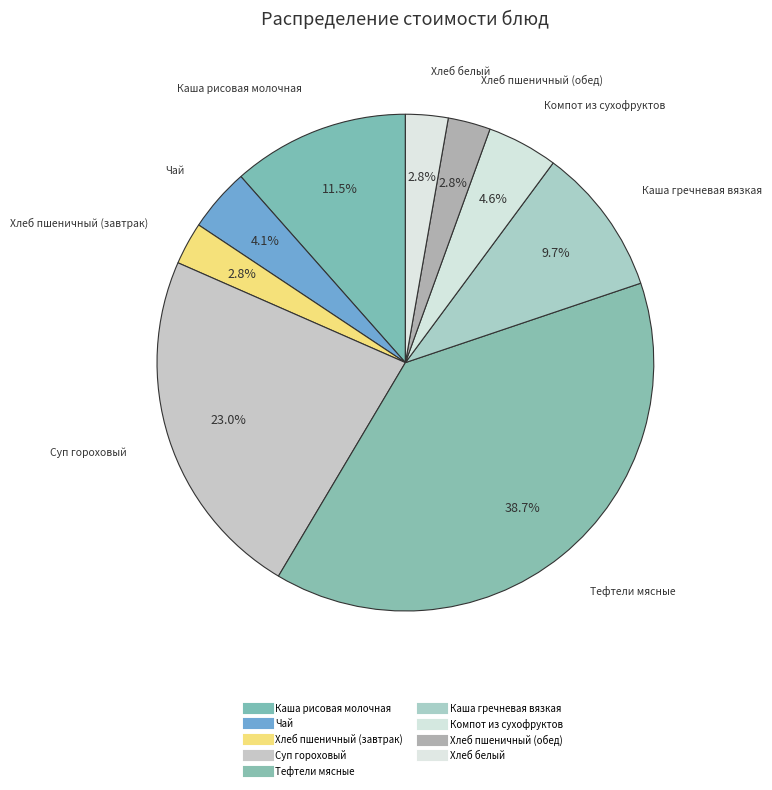

How many segments does this pie chart have?

9